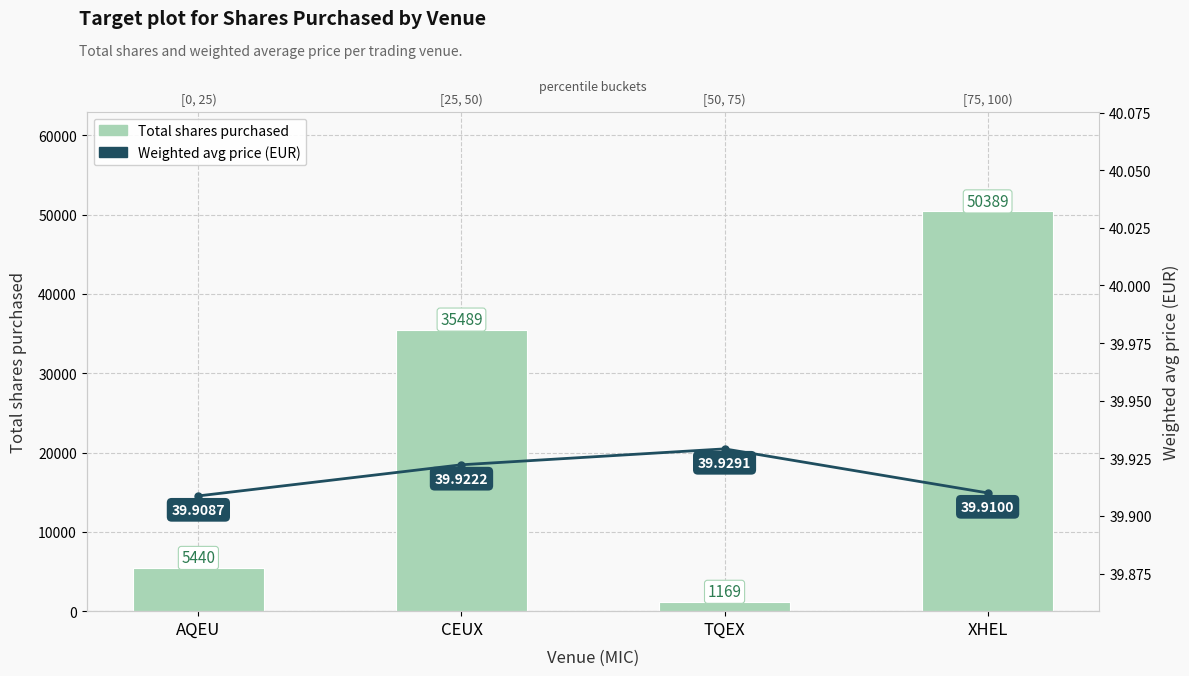

List the series in order of their peak value, highest first.

Total shares purchased, Weighted avg price